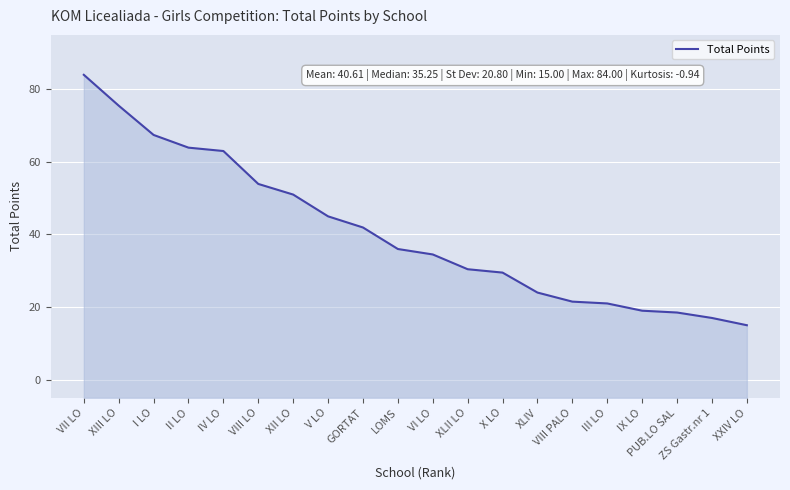

What is the minimum value shown in the chart?

15.0